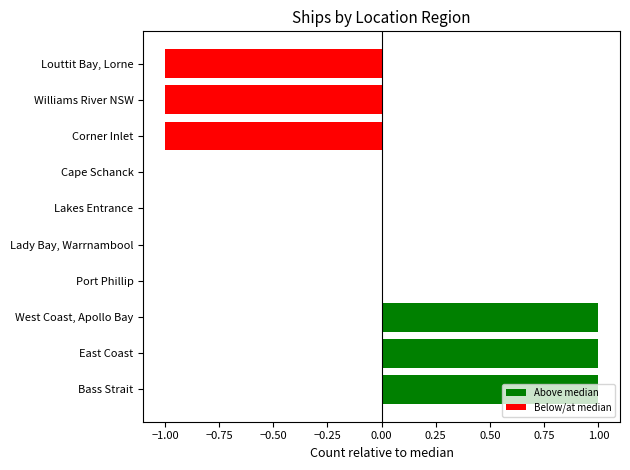

Is it true that the value at Port Phillip is 0?

True